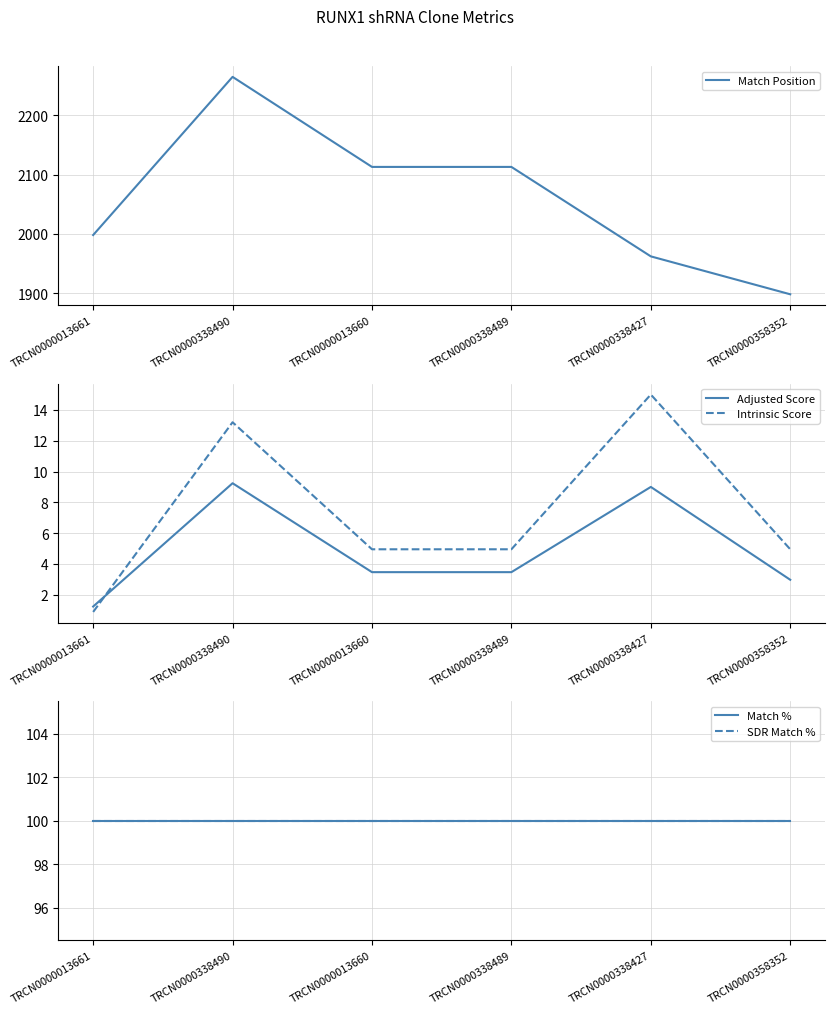

At which label does Match Position first exceed 2113?

TRCN0000338490